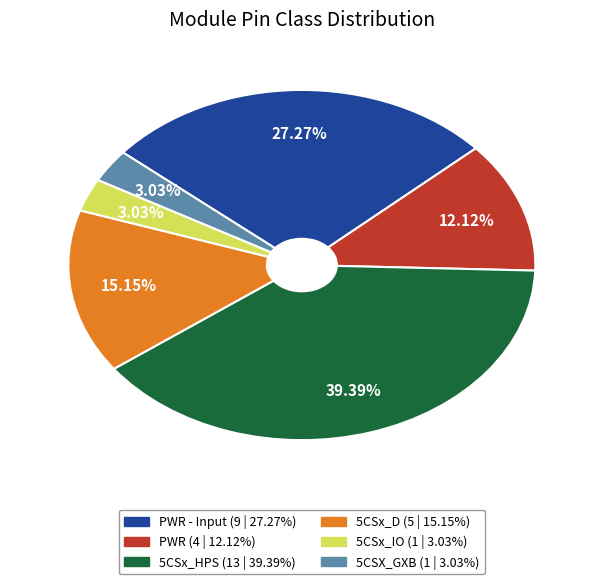

Does any single category account for the majority?

No